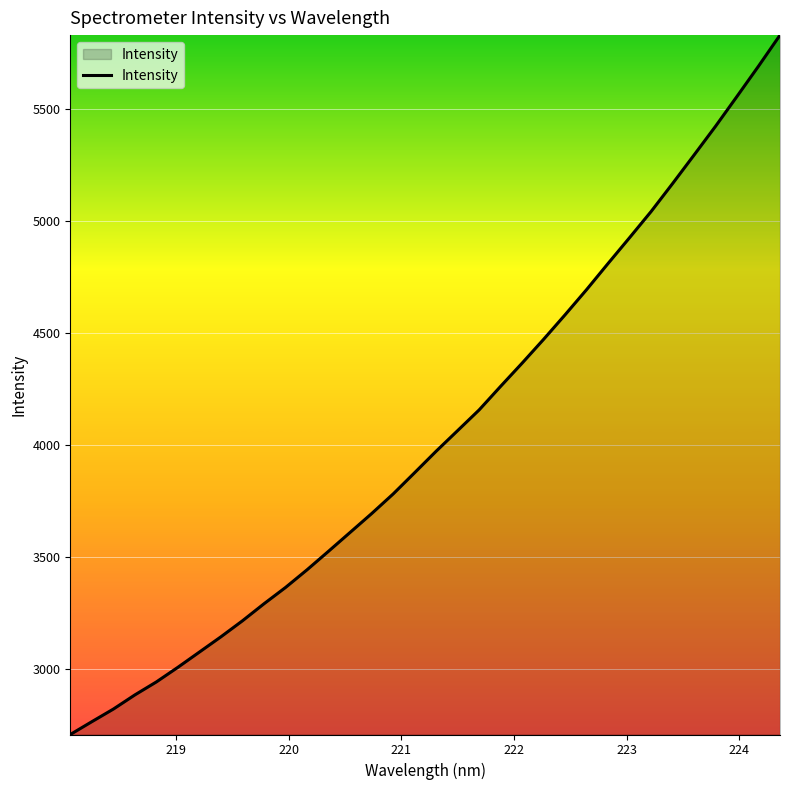

What is the maximum value shown in the chart?

5828.9